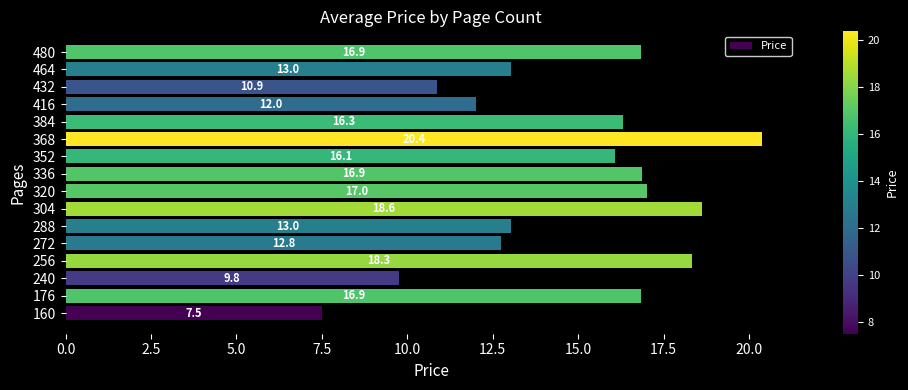

What is the maximum value shown in the chart?

20.4